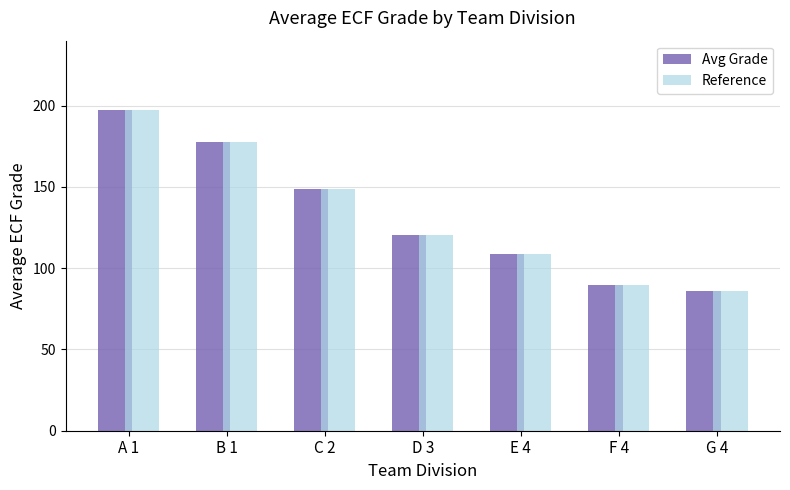

What are all the series names shown in the legend?

Avg Grade, Reference